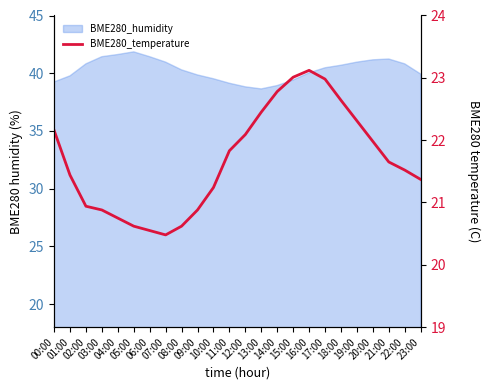

How many interior local valleys (lower than both neighbors) does the data have?

1